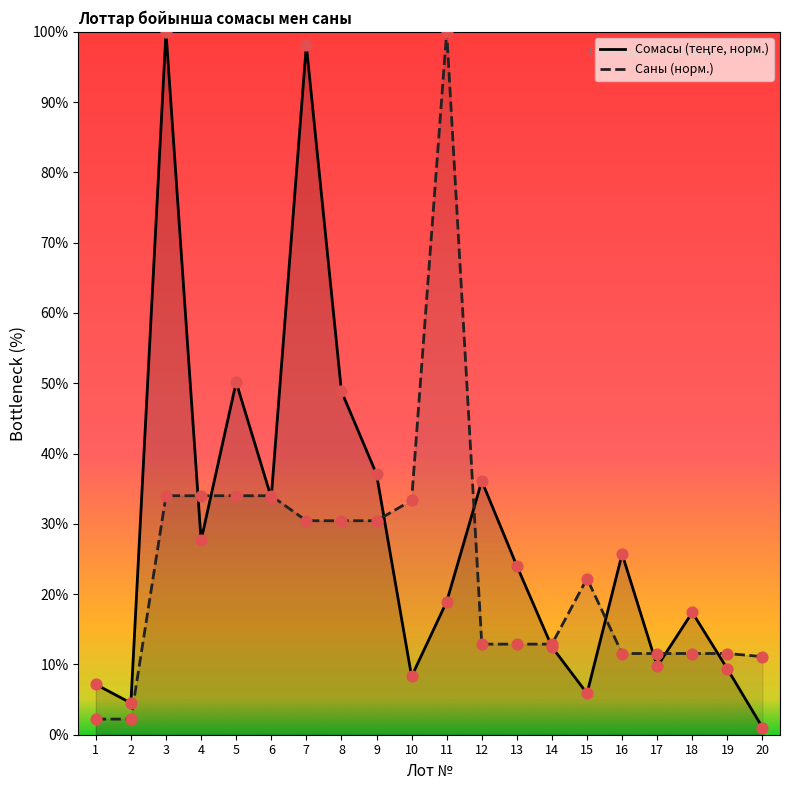

At which category is the sum across all series the highest?

3